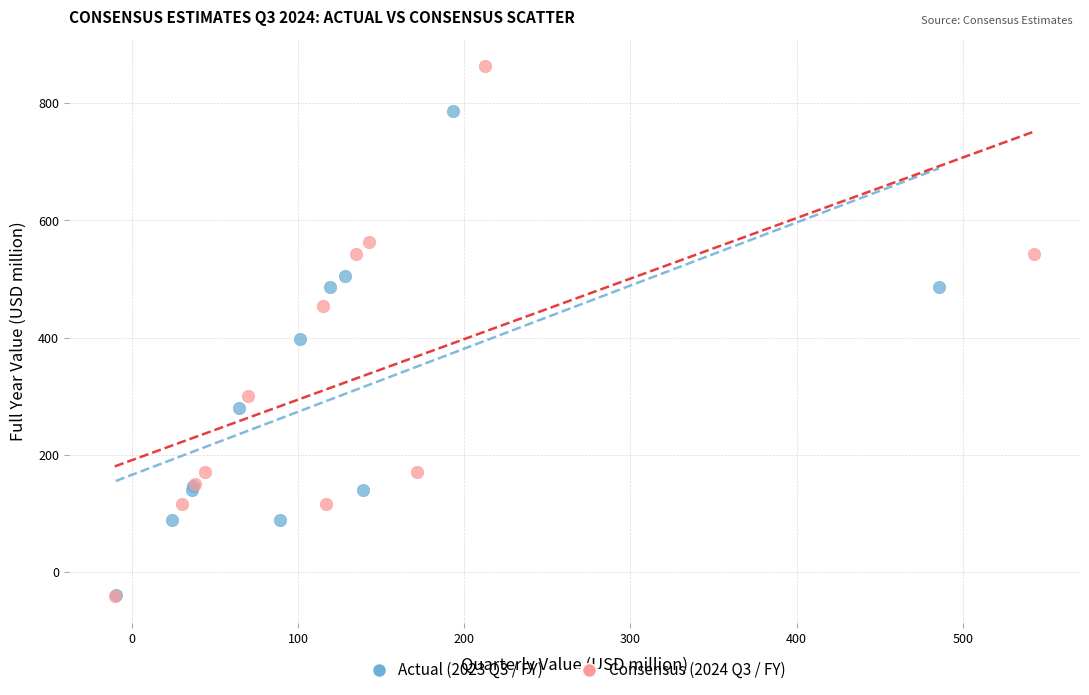

Which series reaches the maximum Y coordinate?

Consensus (2024 Q3 / FY)